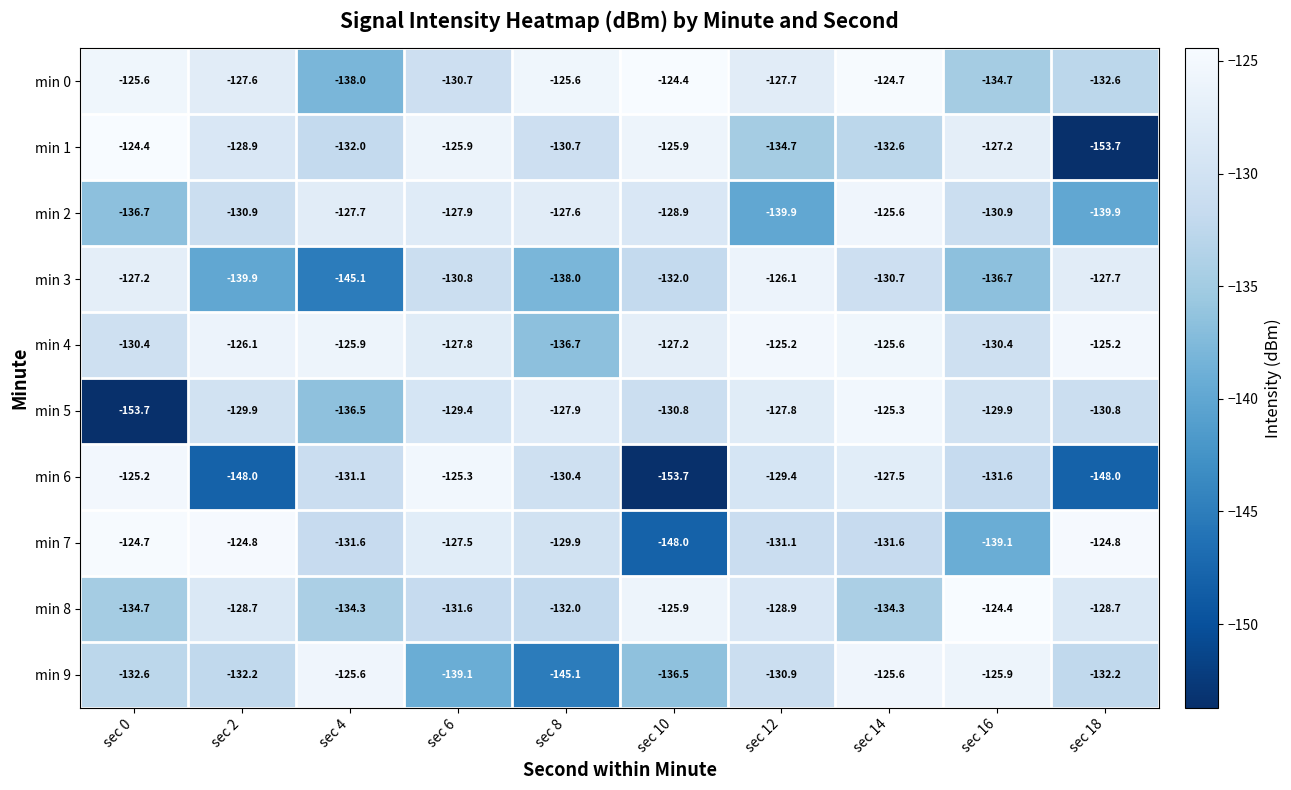

What is the difference between the second highest and minimum values in the min 4 series?

11.5